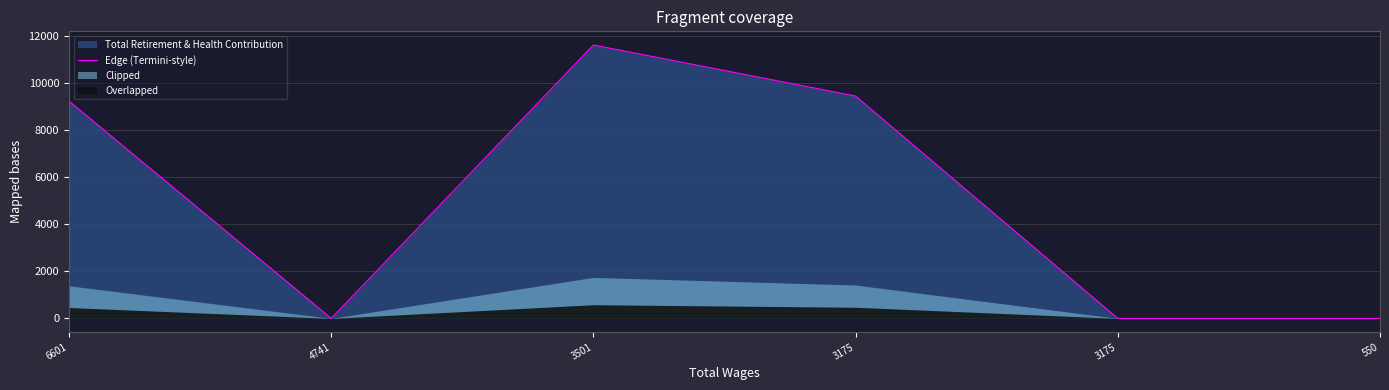

What is the sum of the values at 3175 and 6601?

9247